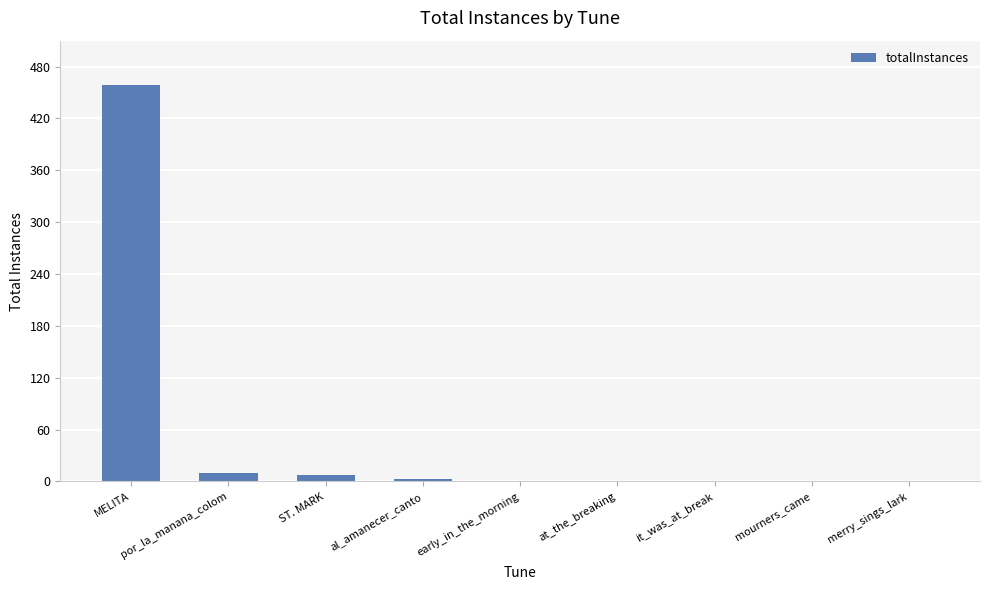

How many values exceed 1?

4